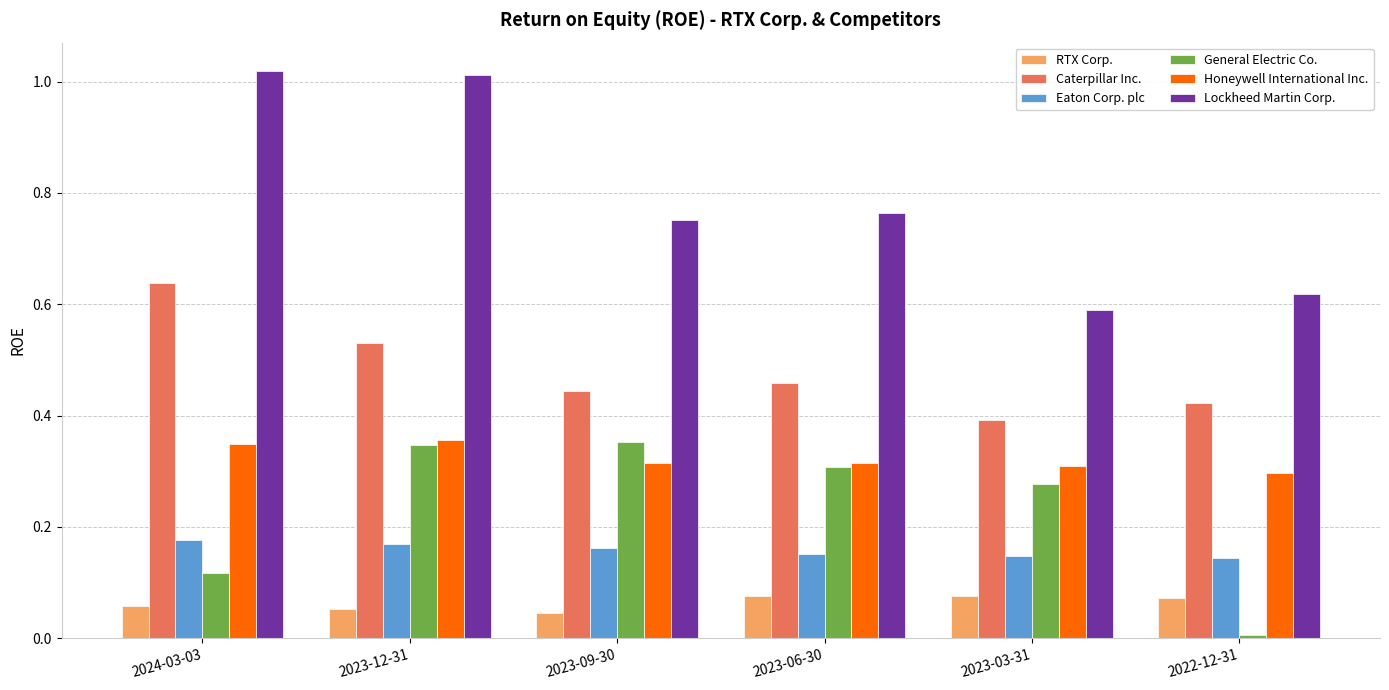

Is the value of General Electric Co. at 2024-03-03 greater than the value of Honeywell International Inc. at 2023-06-30?

No